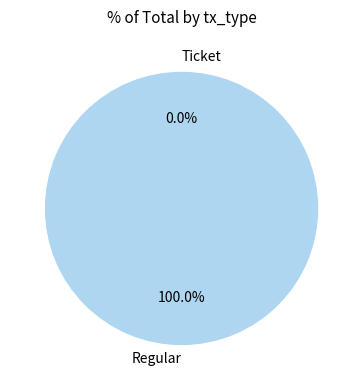

To the nearest percent, what portion does Regular represent?

100%